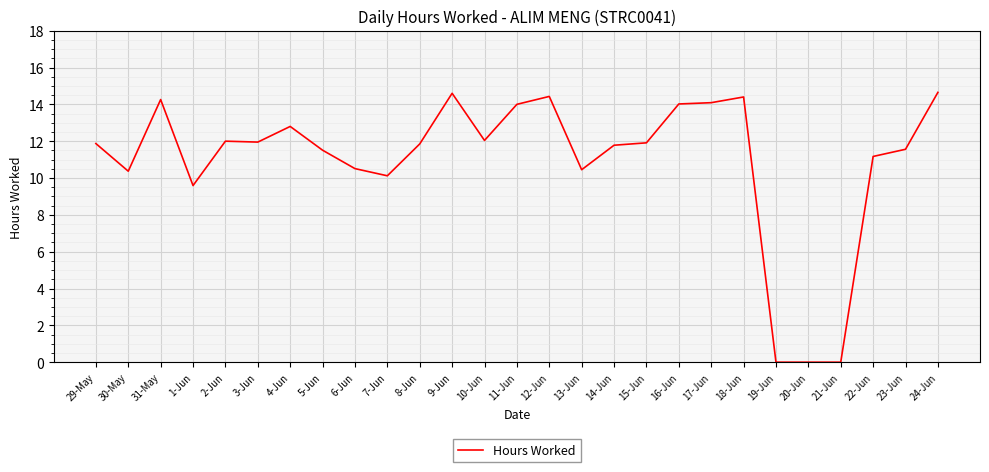

What is the difference between the values at 13-Jun and 24-Jun?

4.2